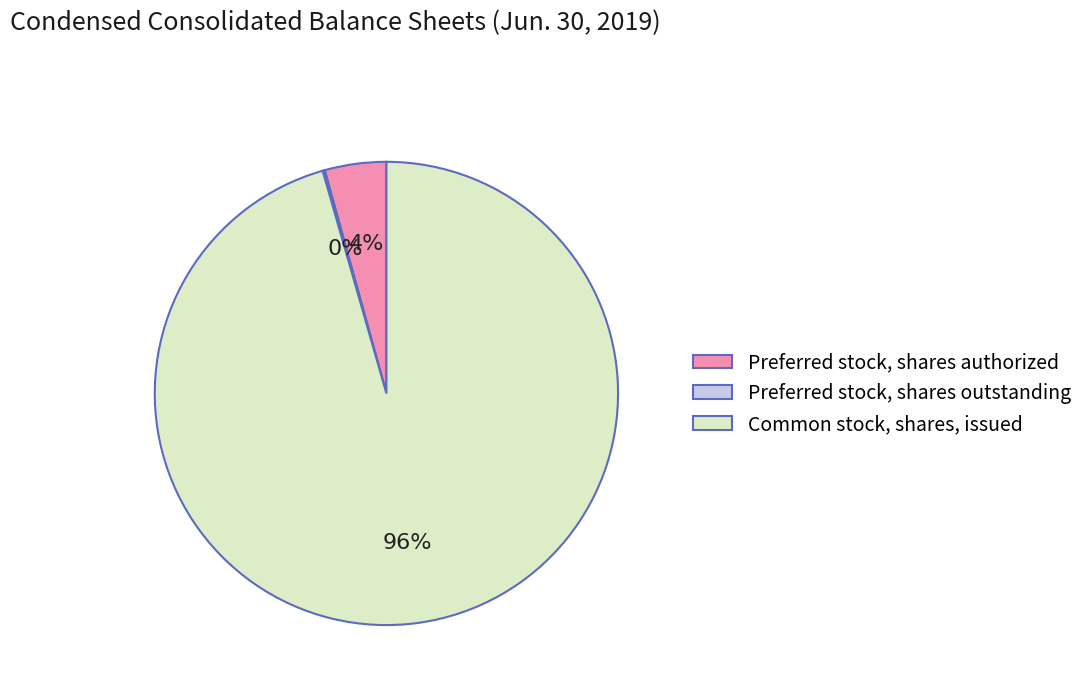

Do Common stock, shares, issued and Preferred stock, shares authorized together represent more than half of the pie?

Yes